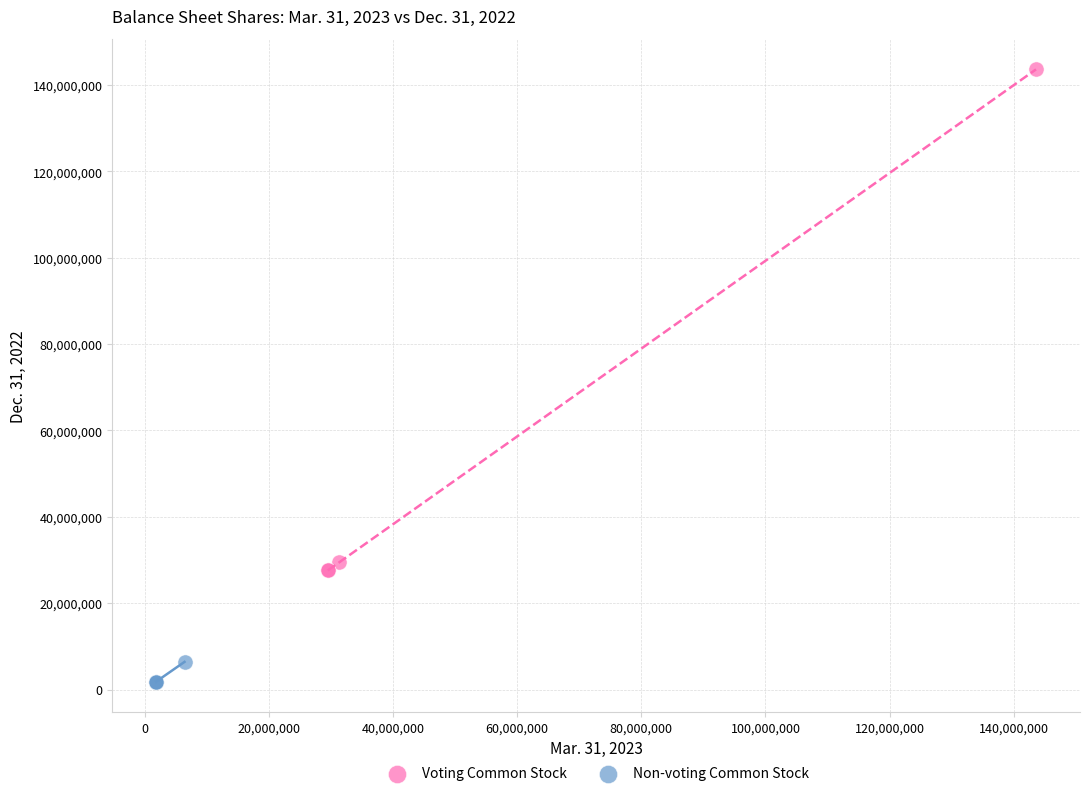

Which series reaches the minimum Y coordinate?

Non-voting Common Stock